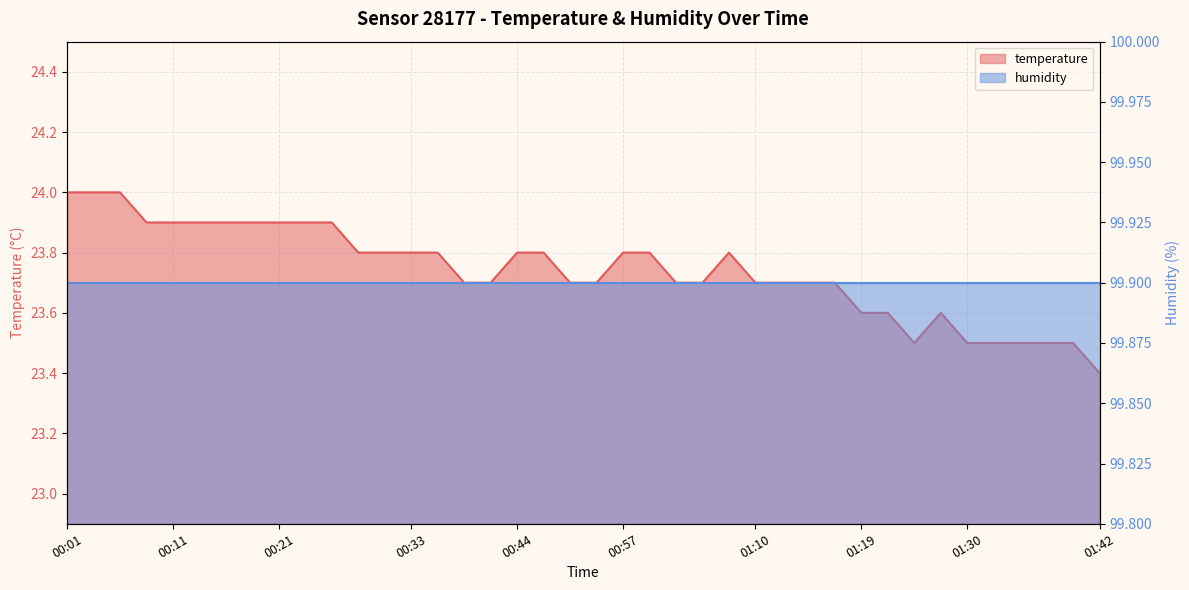

Reading right to left, list all the values displayed in this chart.

01:42=23.4	01:39=23.5	01:37=23.5	01:34=23.5	01:32=23.5	01:30=23.5	01:27=23.6	01:24=23.5	01:22=23.6	01:19=23.6	01:17=23.7	01:14=23.7	01:12=23.7	01:10=23.7	01:07=23.8	01:05=23.7	01:02=23.7	01:00=23.8	00:57=23.8	00:55=23.7	00:52=23.7	00:49=23.8	00:44=23.8	00:41=23.7	00:39=23.7	00:36=23.8	00:33=23.8	00:31=23.8	00:28=23.8	00:26=23.9	00:23=23.9	00:21=23.9	00:18=23.9	00:16=23.9	00:13=23.9	00:11=23.9	00:08=23.9	00:06=24.0	00:04=24.0	00:01=24.0